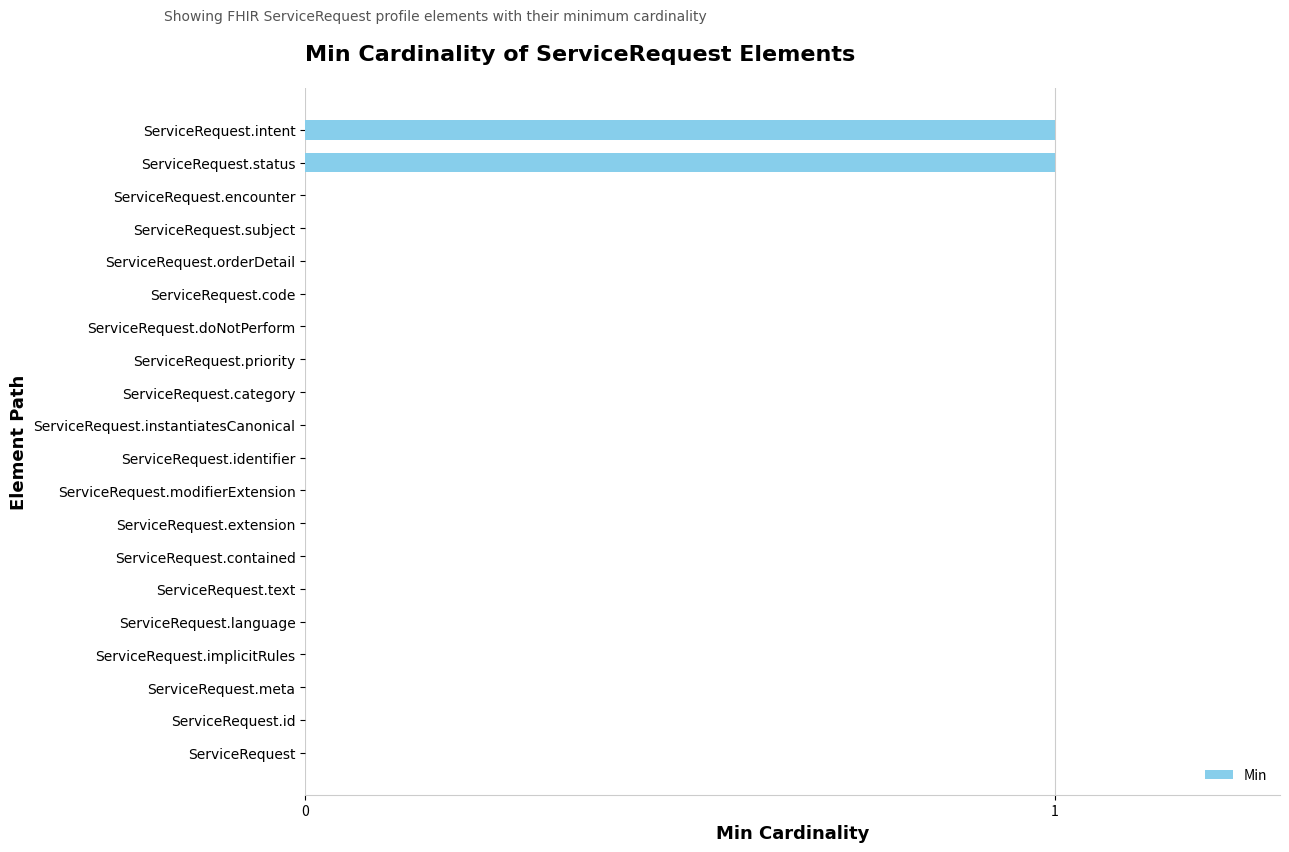

Reading bottom to top, list all the values displayed in this chart.

ServiceRequest=0	ServiceRequest.id=0	ServiceRequest.meta=0	ServiceRequest.implicitRules=0	ServiceRequest.language=0	ServiceRequest.text=0	ServiceRequest.contained=0	ServiceRequest.extension=0	ServiceRequest.modifierExtension=0	ServiceRequest.identifier=0	ServiceRequest.instantiatesCanonical=0	ServiceRequest.category=0	ServiceRequest.priority=0	ServiceRequest.doNotPerform=0	ServiceRequest.code=0	ServiceRequest.orderDetail=0	ServiceRequest.subject=0	ServiceRequest.encounter=0	ServiceRequest.status=1	ServiceRequest.intent=1